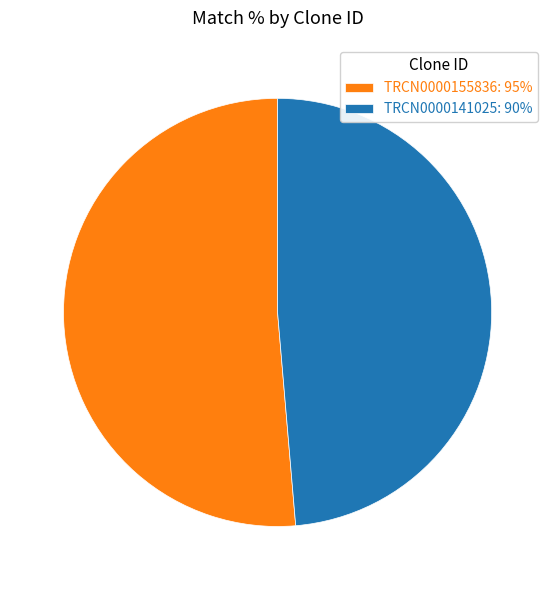

Rank the categories by value from lowest to highest.

TRCN0000141025, TRCN0000155836